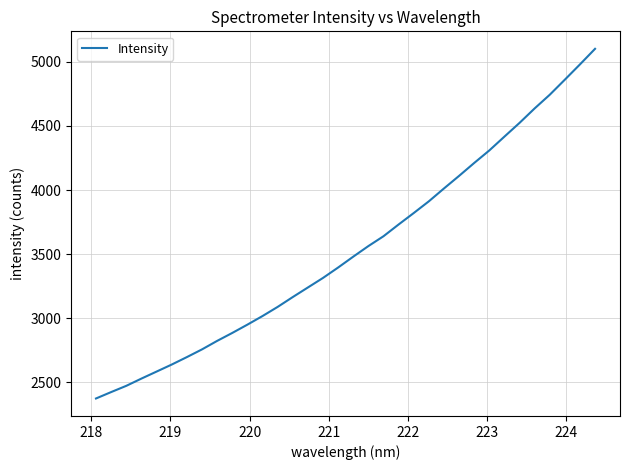

What is the minimum value shown in the chart?

2374.4